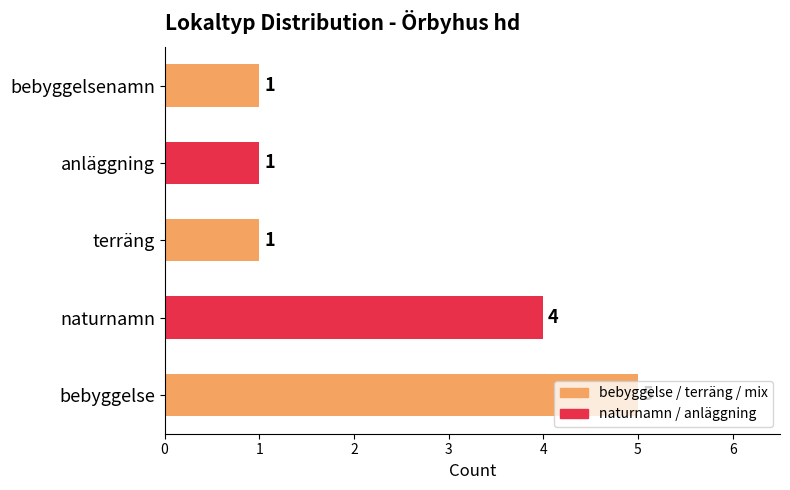

Is it true that the value at terräng is 2?

False